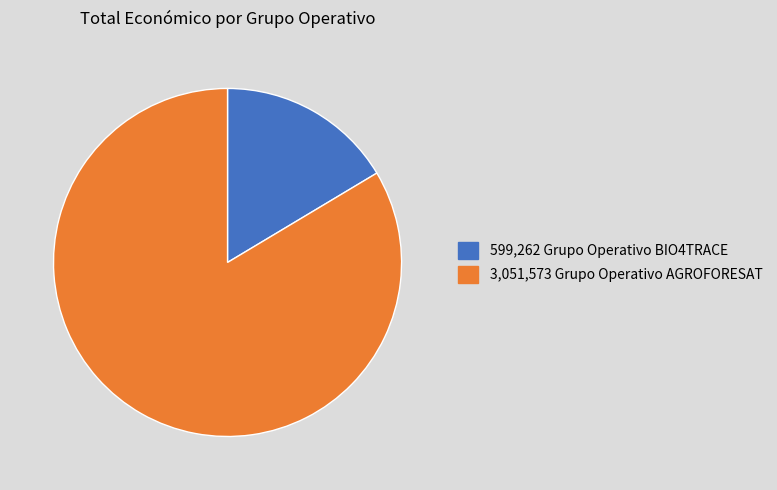

How many segments does this pie chart have?

2